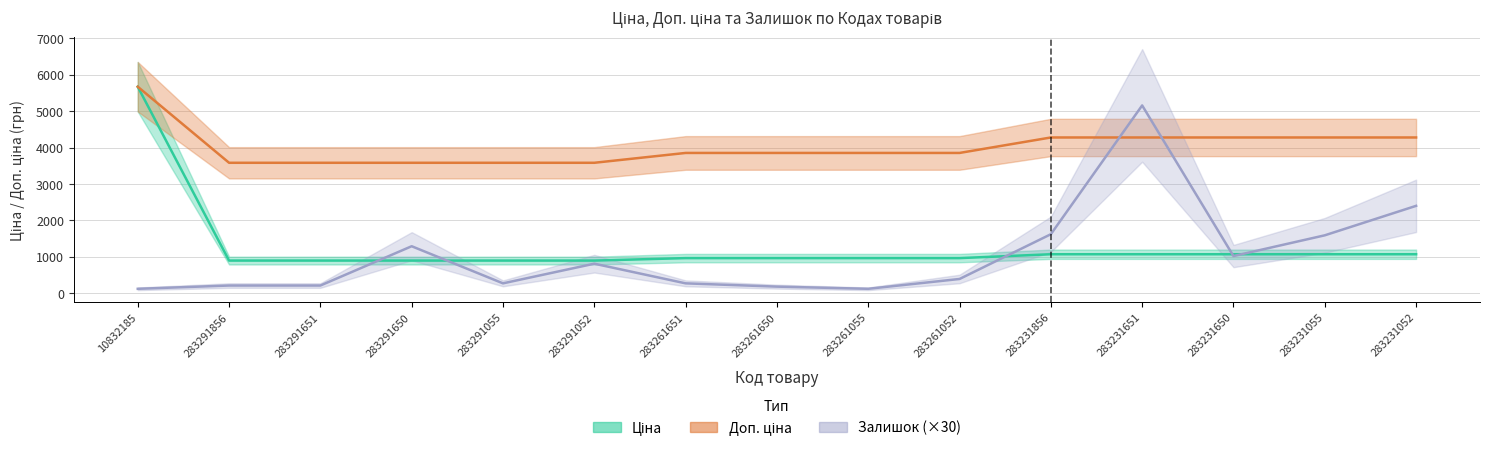

Rank the series by their maximum value, from highest to lowest.

Ціна, Доп. ціна, Залишок